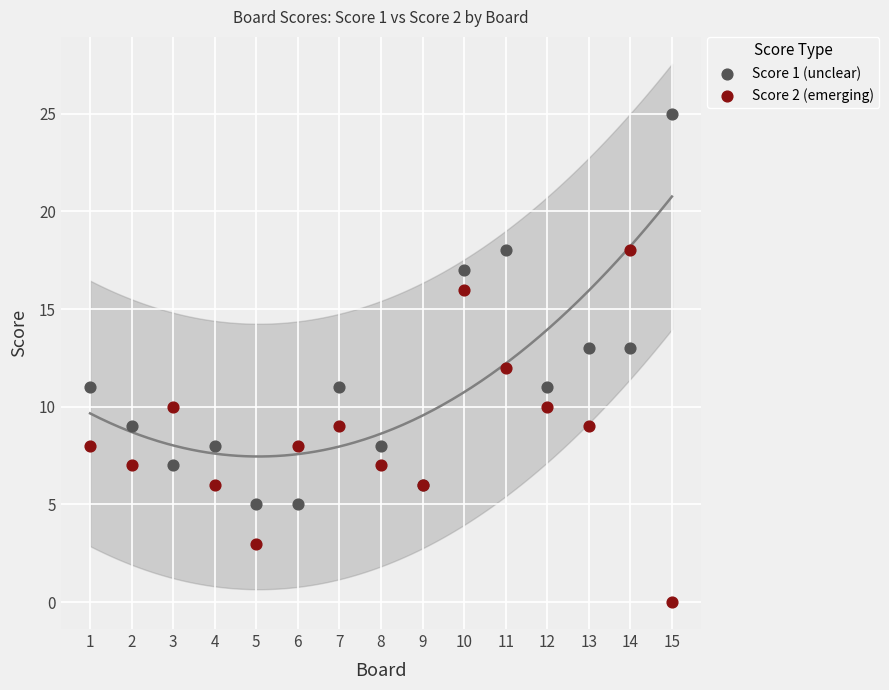

What are all the series names shown in the legend?

Score 1 (unclear), Score 2 (emerging)